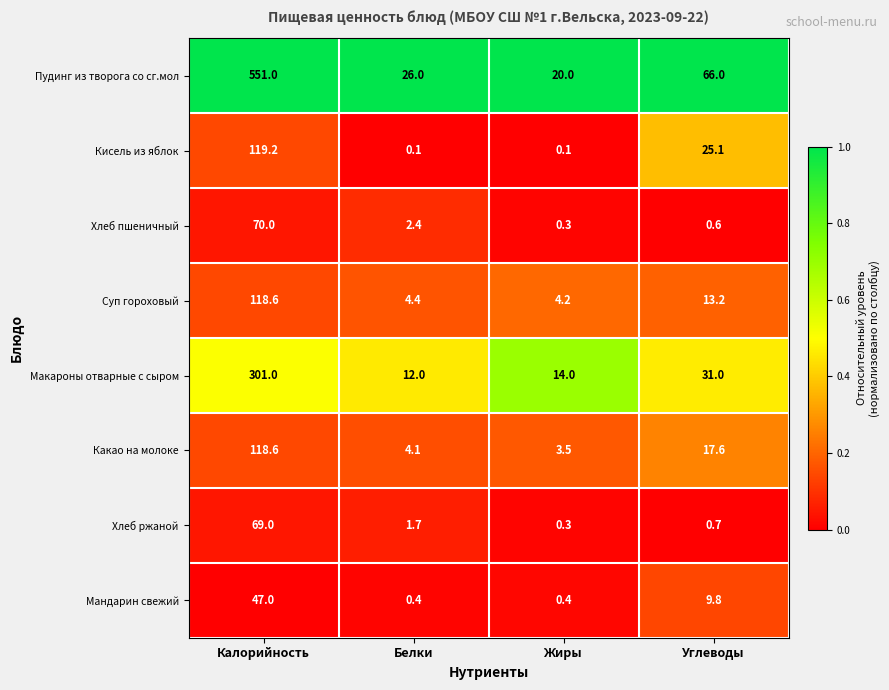

At which category is the sum across all series the highest?

Калорийность